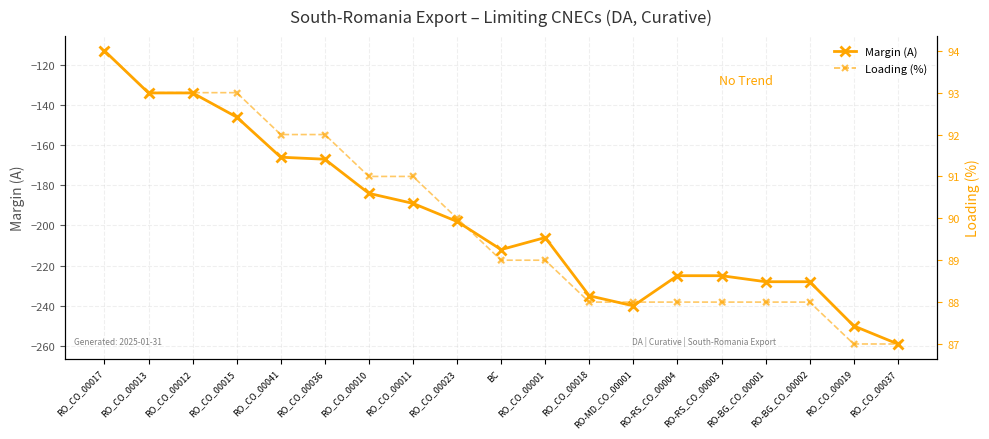

Which series reaches the maximum Y coordinate?

Loading (%)